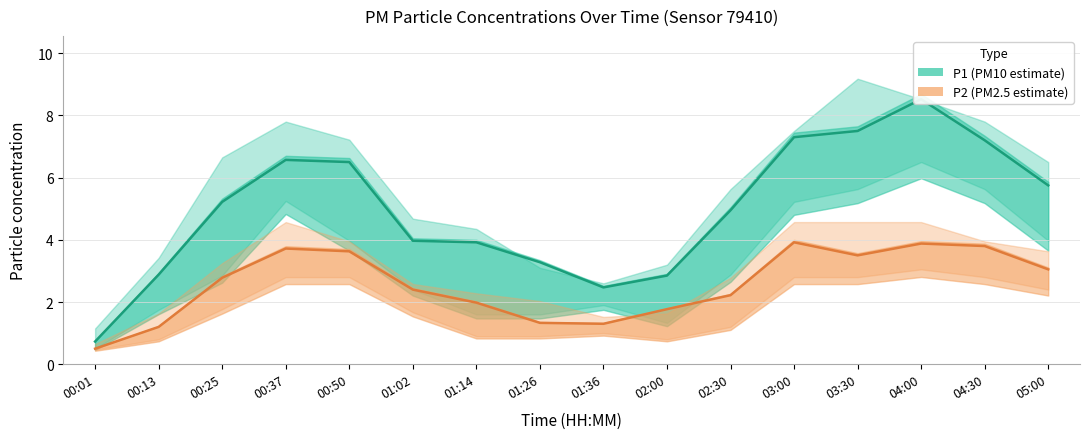

In P2, how many points are lower than both neighbors (excluding endpoints)?

2